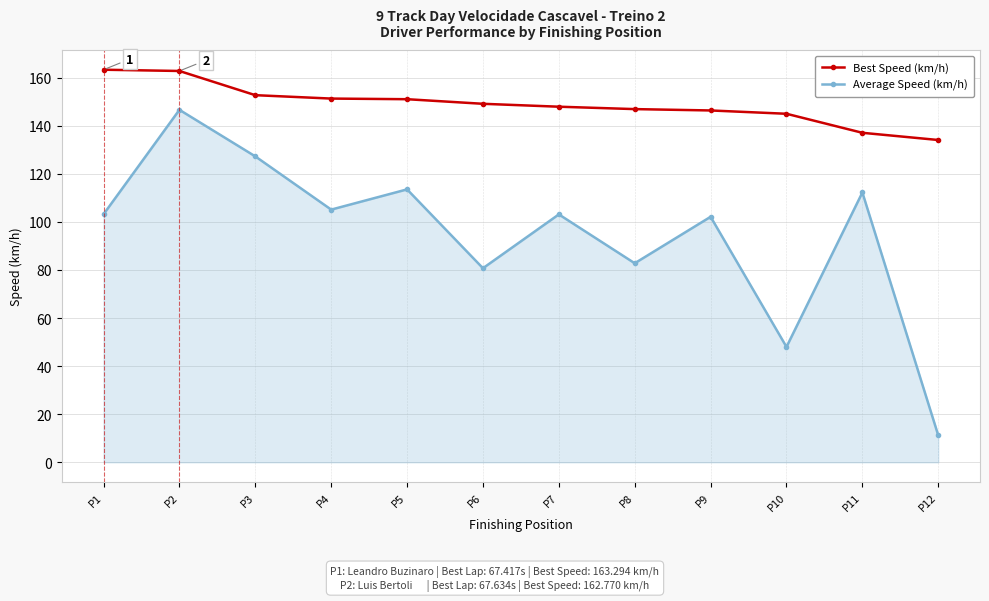

Rank the series by their maximum value, from lowest to highest.

Average Speed (km/h), Best Speed (km/h)